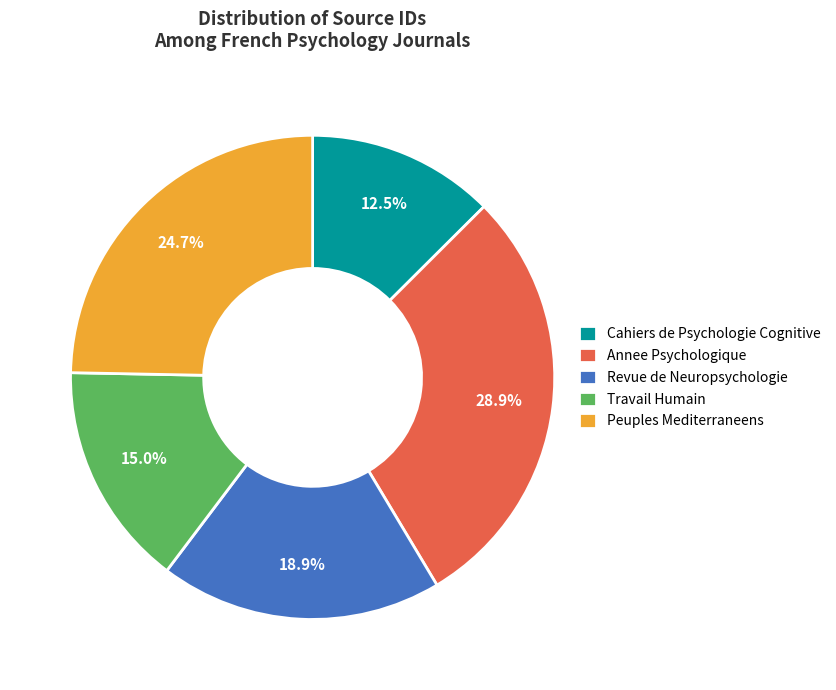

Approximately how many times larger is the value at Annee Psychologique compared to Cahiers de Psychologie Cognitive?

2.3